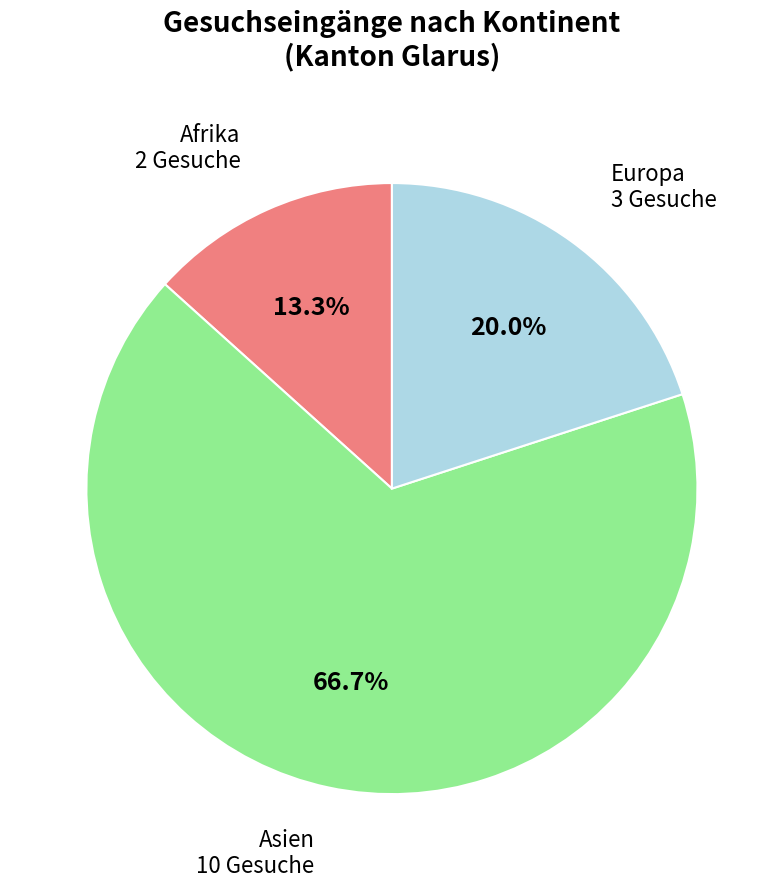

What is the ratio of the value at Europa to the value at Asien?

0.3